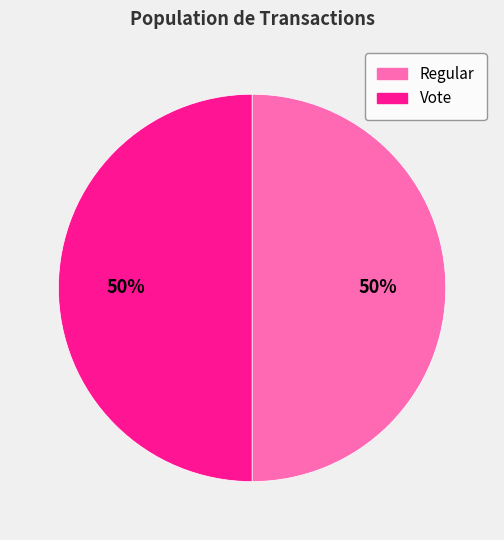

The Vote slice represents 56% of the pie. True or false?

False